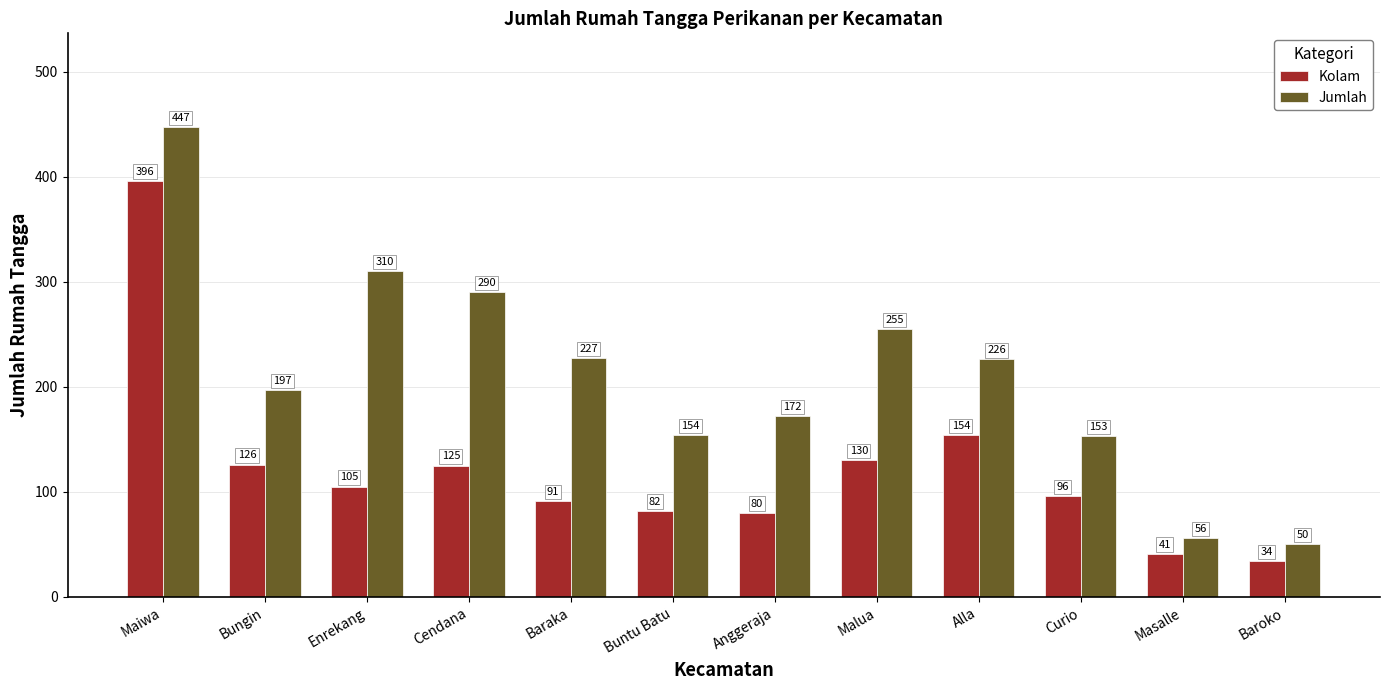

Where does the Jumlah series first go above 226?

Maiwa